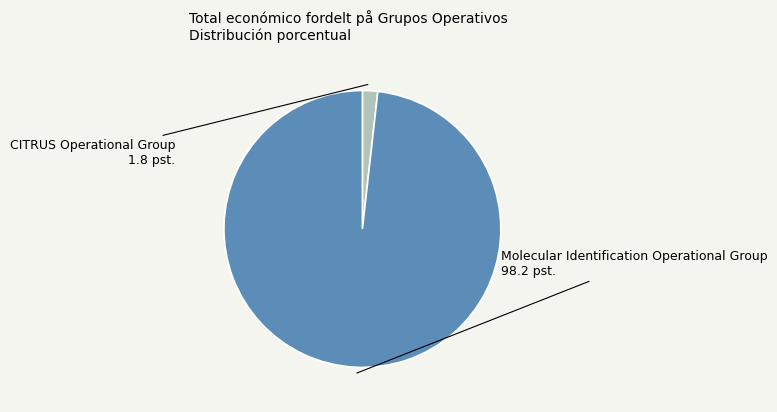

Does CITRUS Operational Group represent more than half of the total?

No